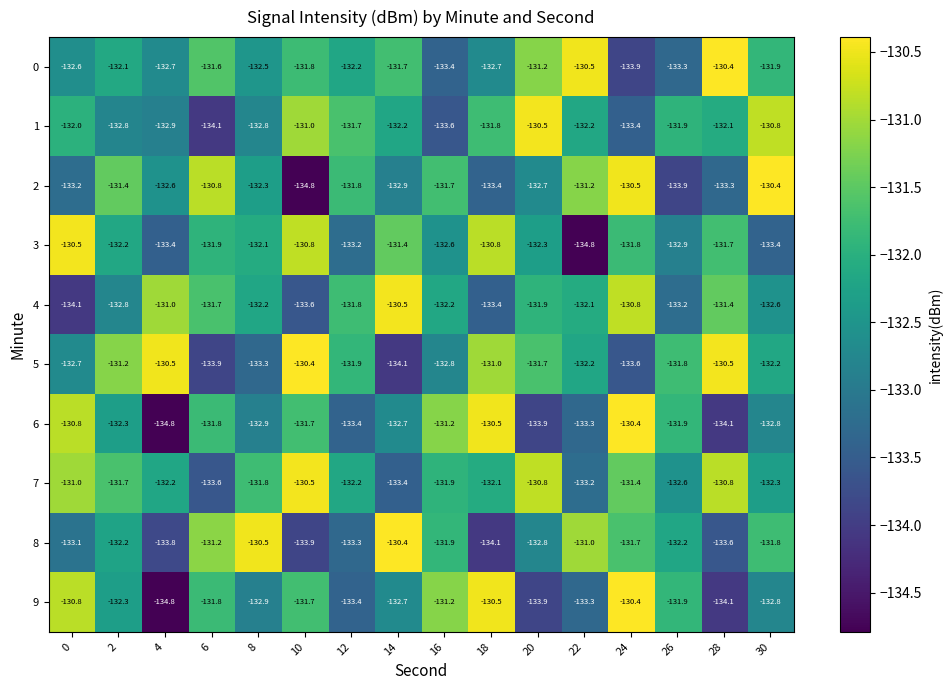

True or false: 3 has a value of -209.2 at 2.

False